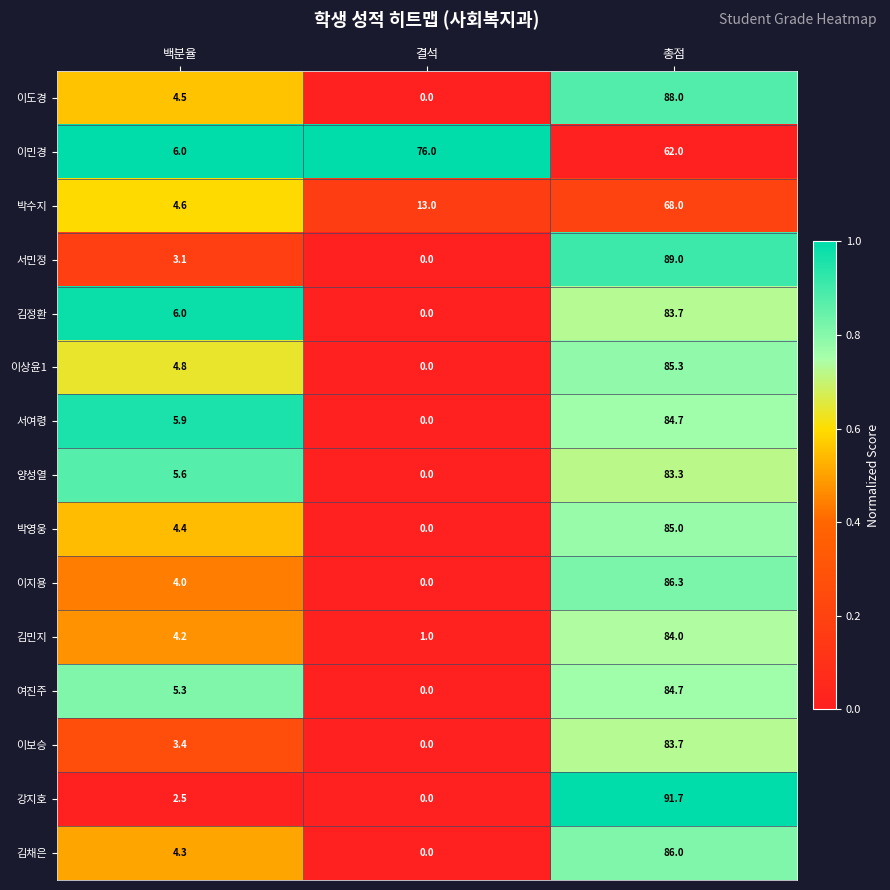

Where is 이도경 nearest to the value 44?

백분율